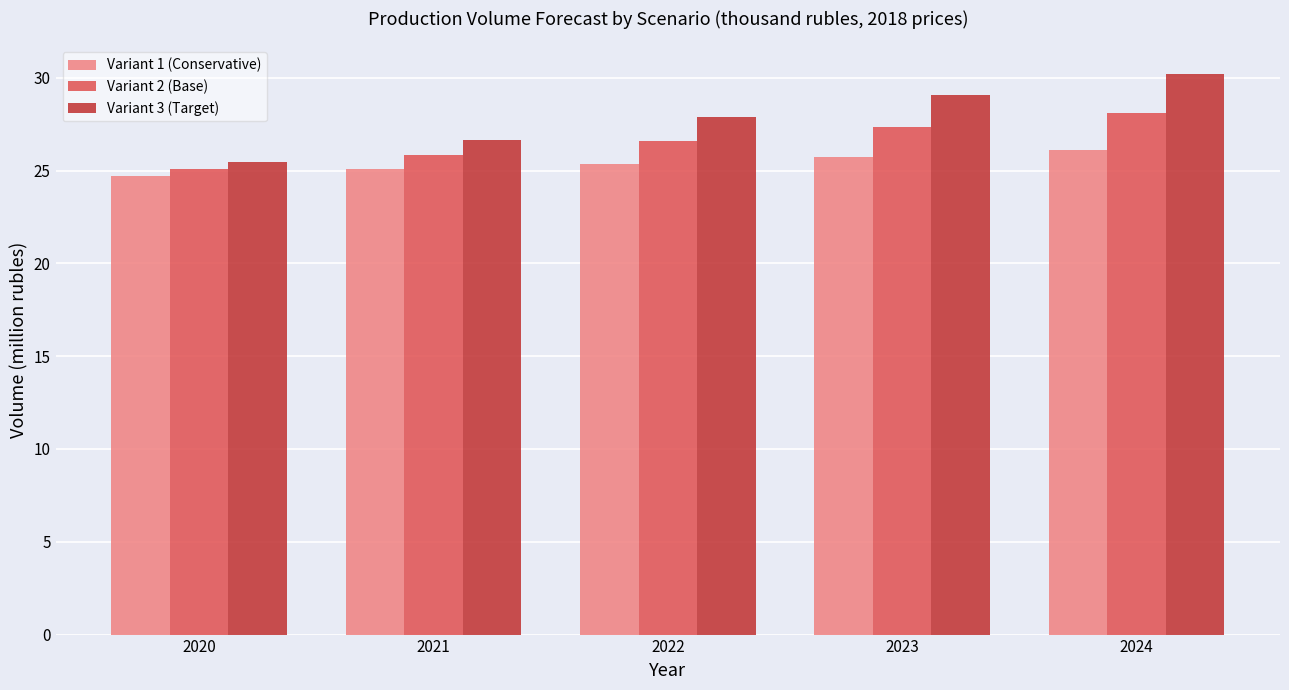

Is it true that Variant 2 (Base) equals 9.7 at 2020?

False